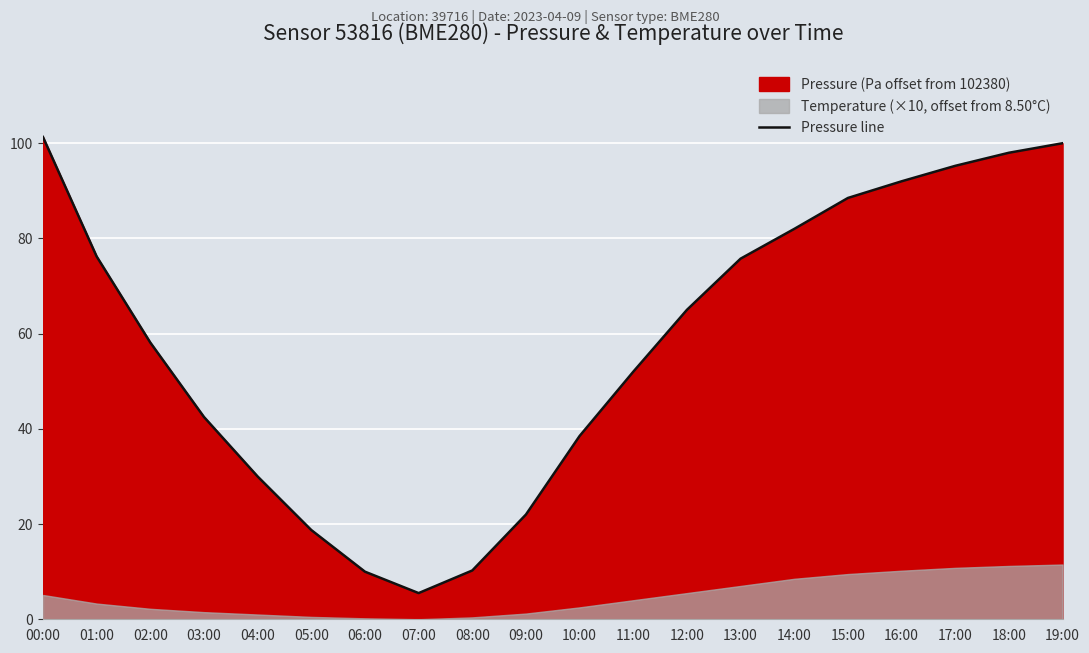

Reading right to left, list all the values displayed in this chart.

100.0	98.0	95.2	92.0	88.5	82.0	75.8	65.0	52.0	38.5	22.0	10.2	5.5	10.0	18.8	30.0	42.5	58.1	76.2	101.3